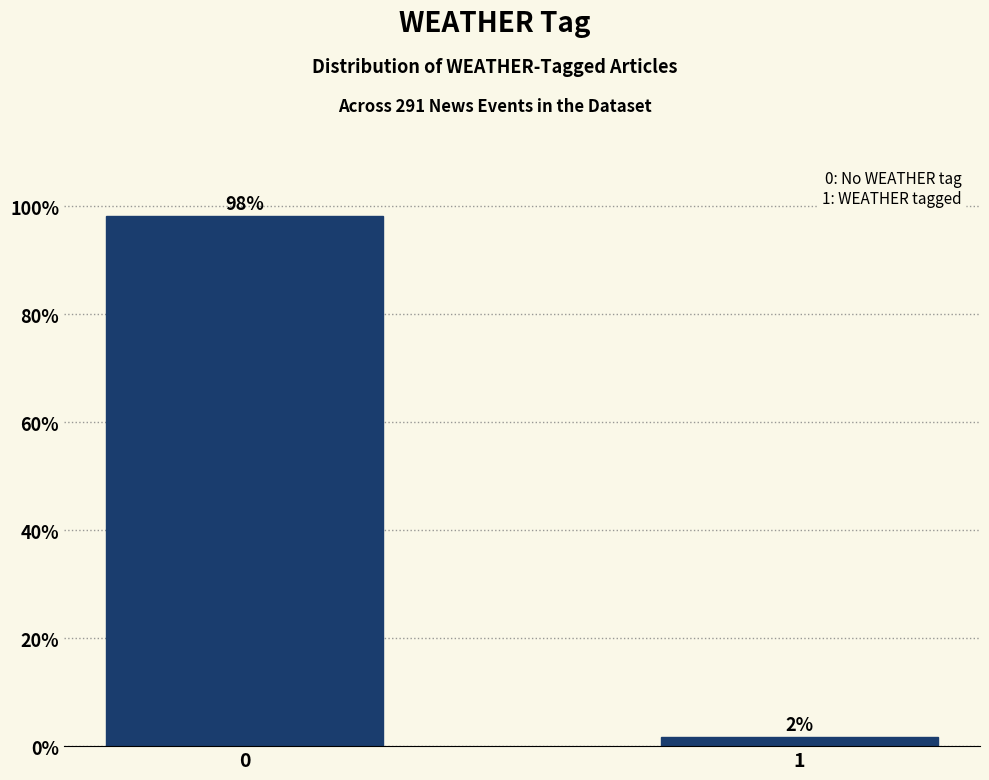

What is the value of the 1st bar from the left?

98.3